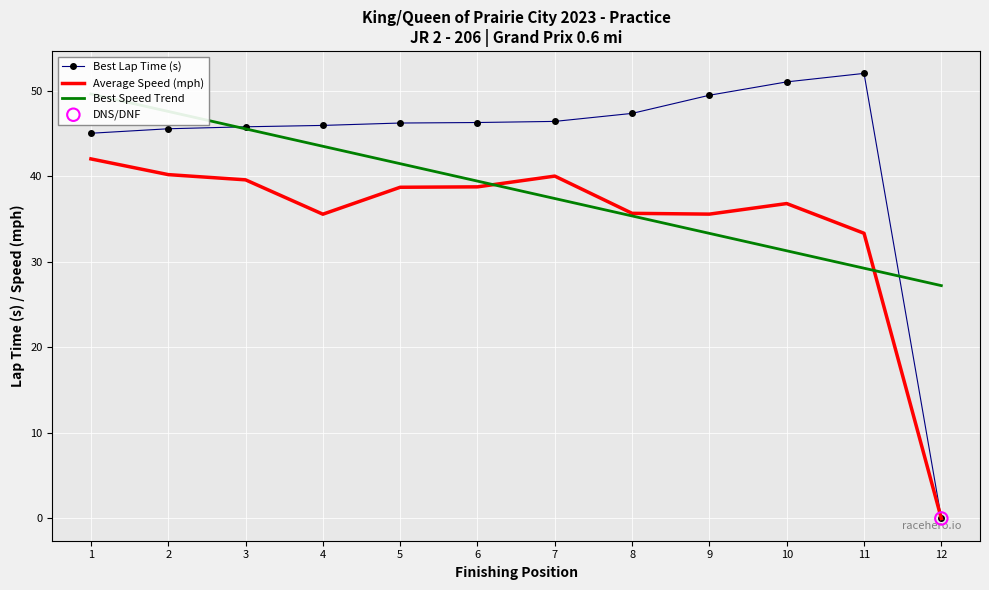

Is the value of Best Lap Time (s) at 8 greater than the value of Best Speed Trend at 4?

Yes